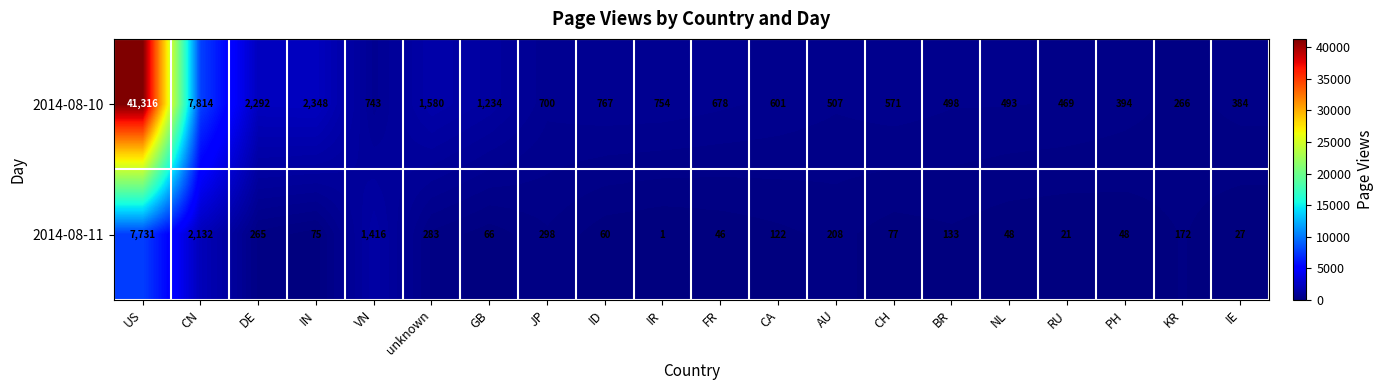

List the series in order of their overall mean, lowest first.

2014-08-11, 2014-08-10